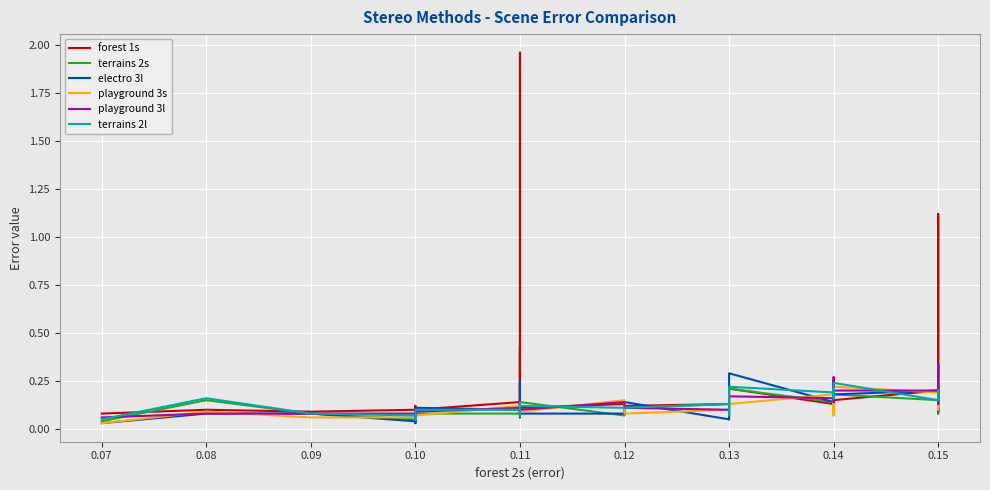

List the series in order of their peak value, highest first.

forest 1s, playground 3l, electro 3l, playground 3s, terrains 2l, terrains 2s